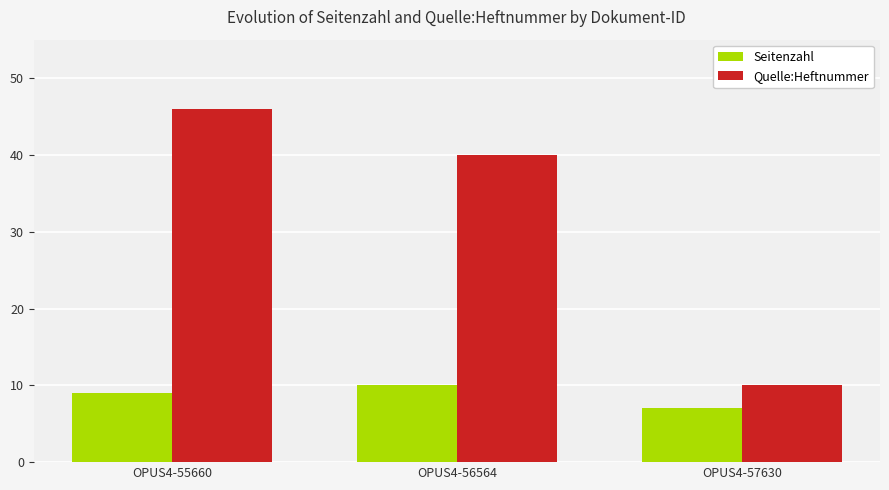

Which series has the widest spread of values?

Quelle:Heftnummer